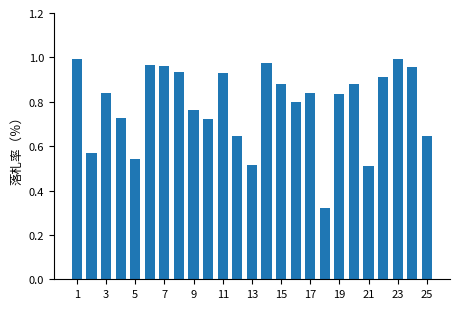

How many distinct data groups are displayed?

1